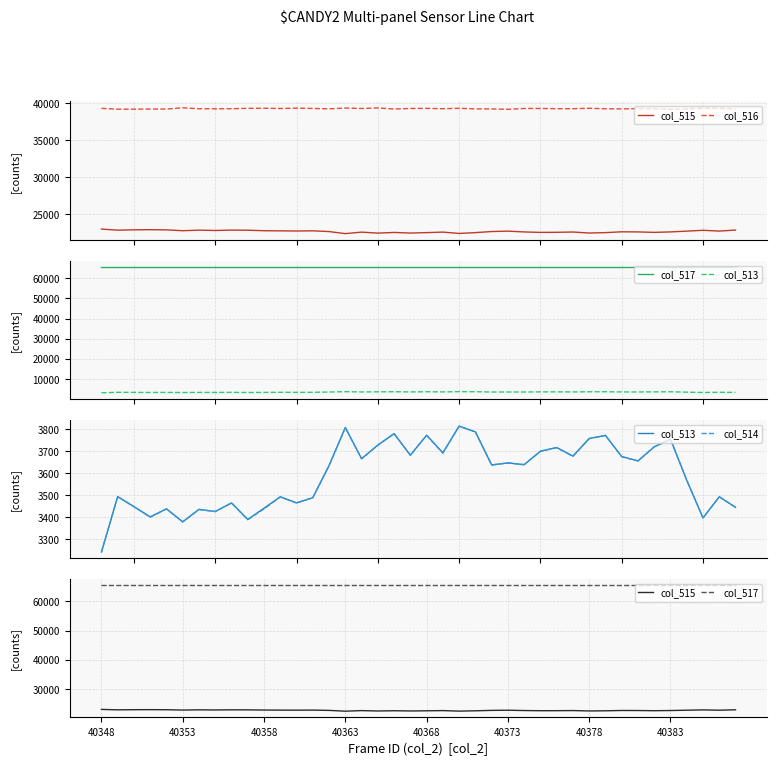

The value of col_517 at 24 is 15198. True or false?

False